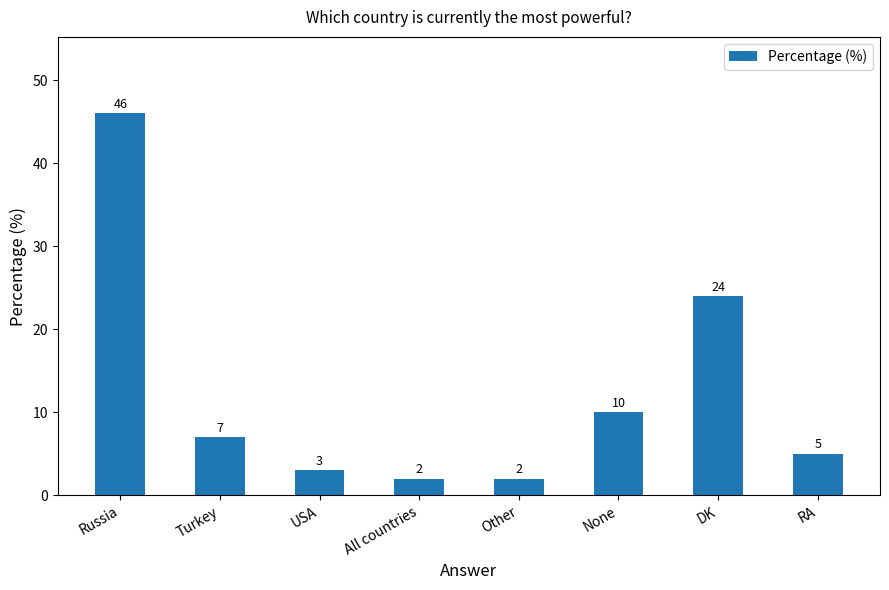

Between None and Other, which is larger?

None